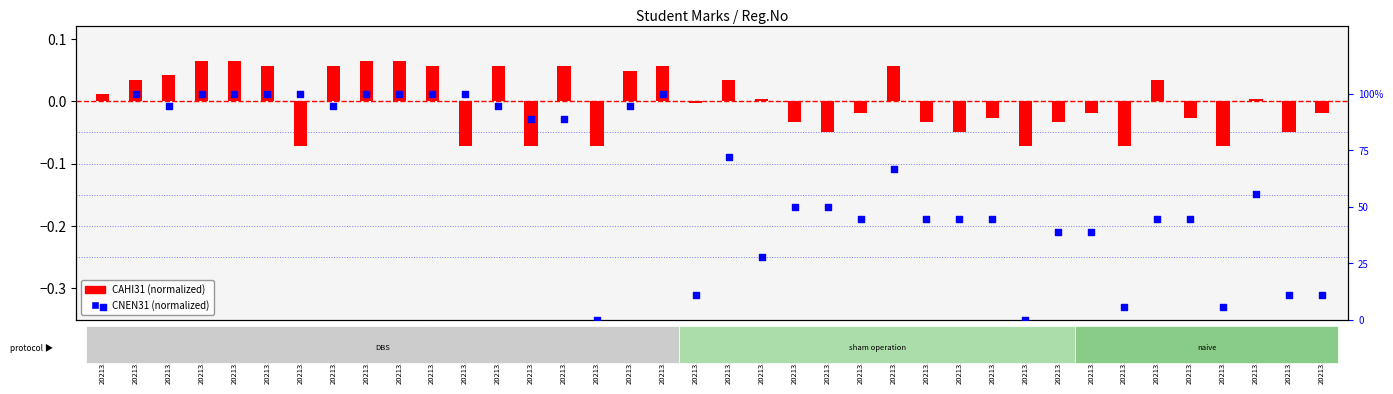

What is the total value across all series at 20213111107125?

0.4